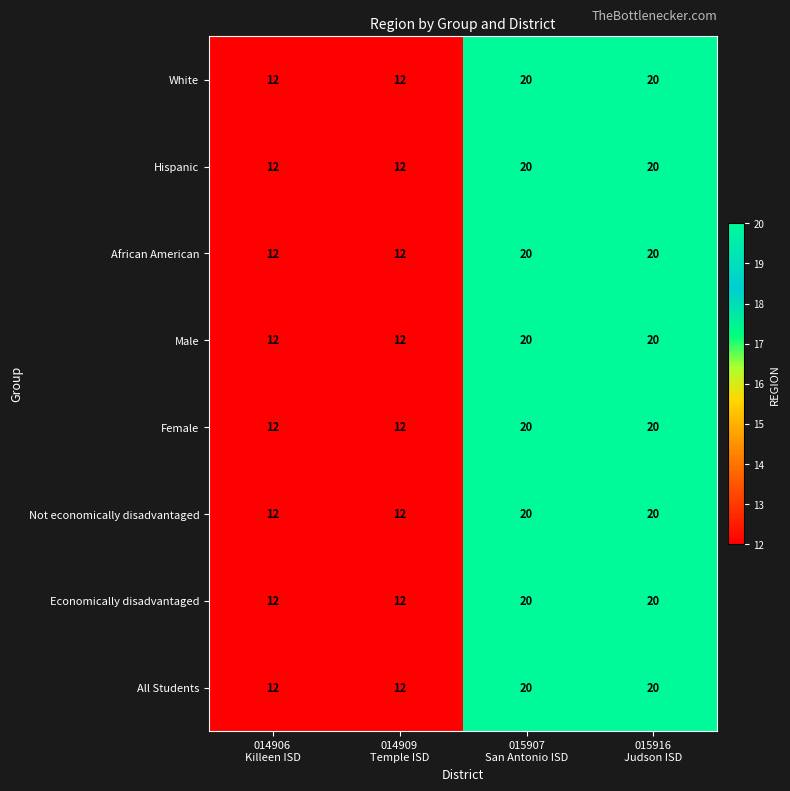

What is the highest value of the All Students series?

20